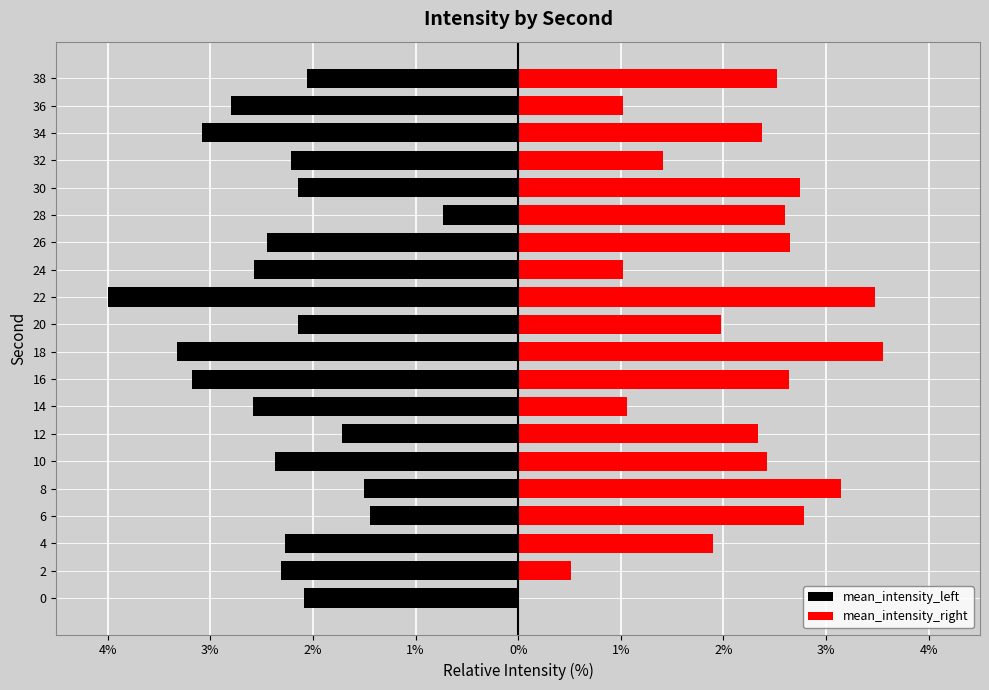

True or false: mean_intensity_right has a value of 1.1 at 14.

True